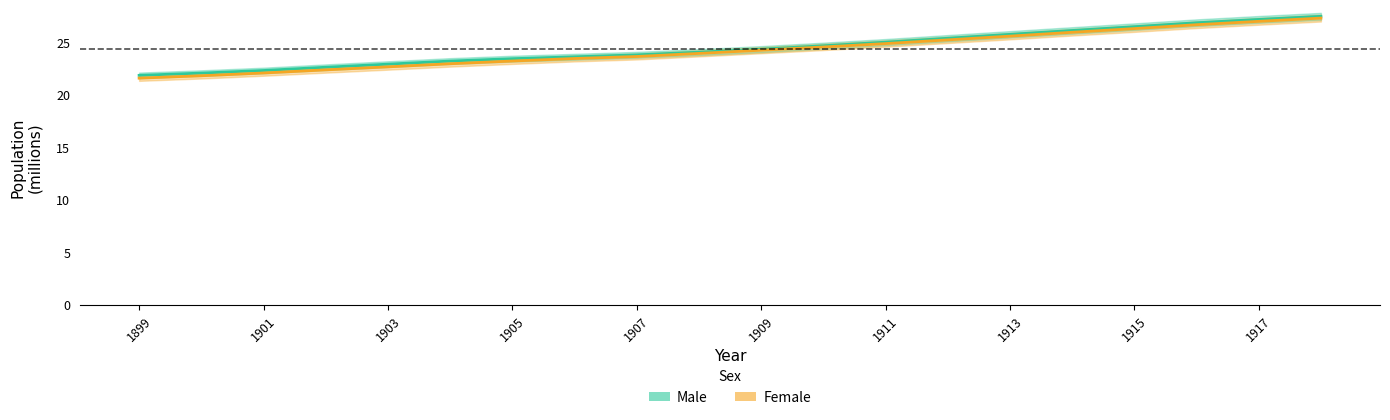

Read the Female value at 1901.

21.8